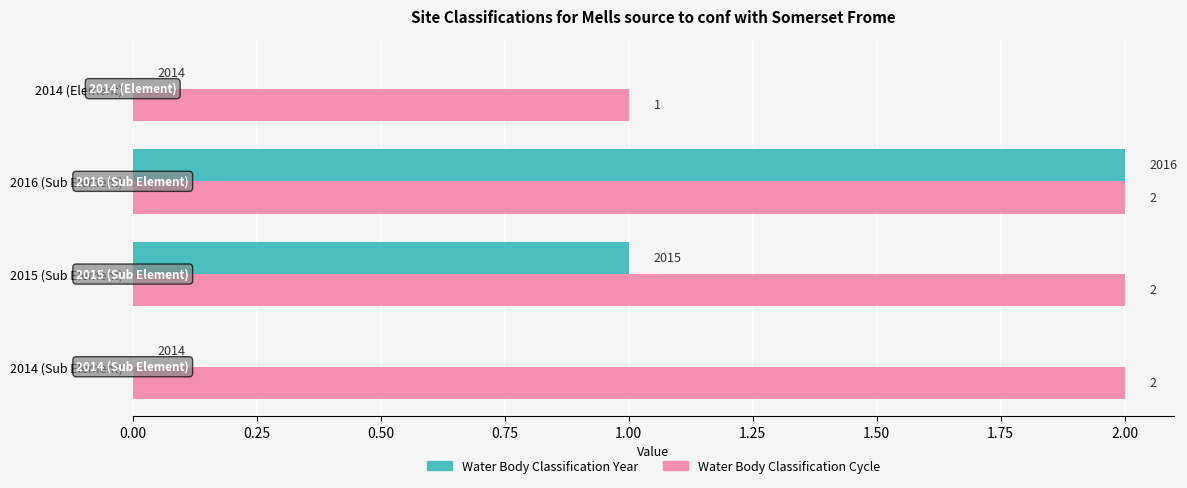

Count the number of data series in this chart.

2